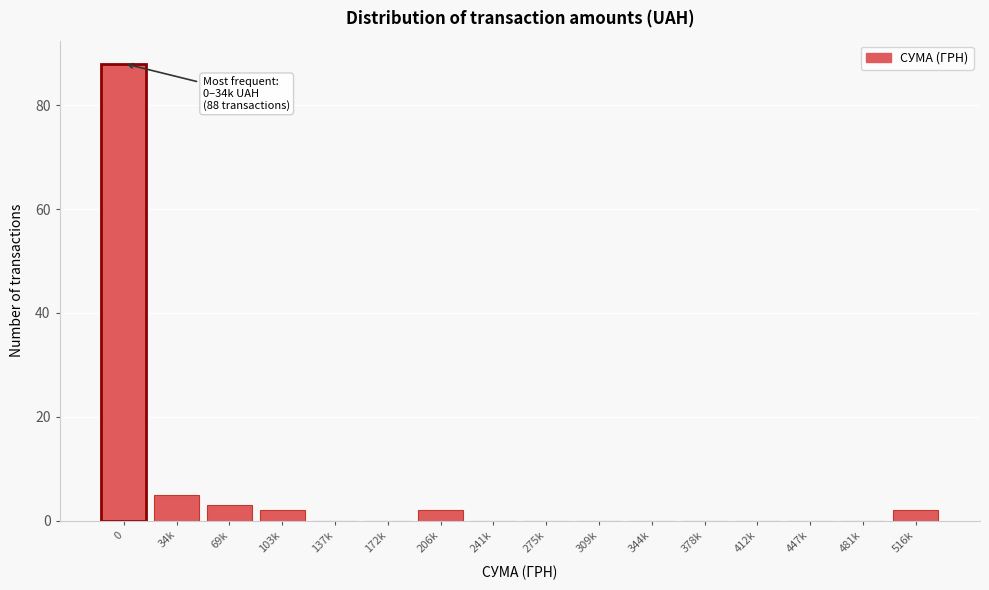

Reading left to right, transcribe all the data shown in this chart.

0=88	34k=5	69k=3	103k=2	137k=0	172k=0	206k=2	241k=0	275k=0	309k=0	344k=0	378k=0	412k=0	447k=0	481k=0	516k=2